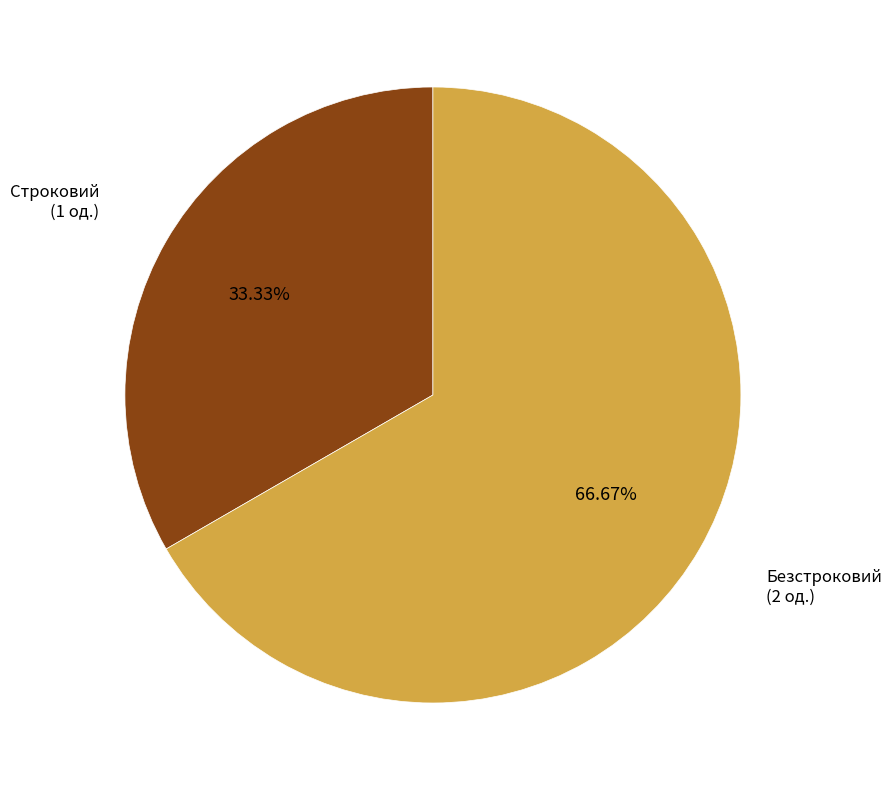

How many segments does this pie chart have?

2